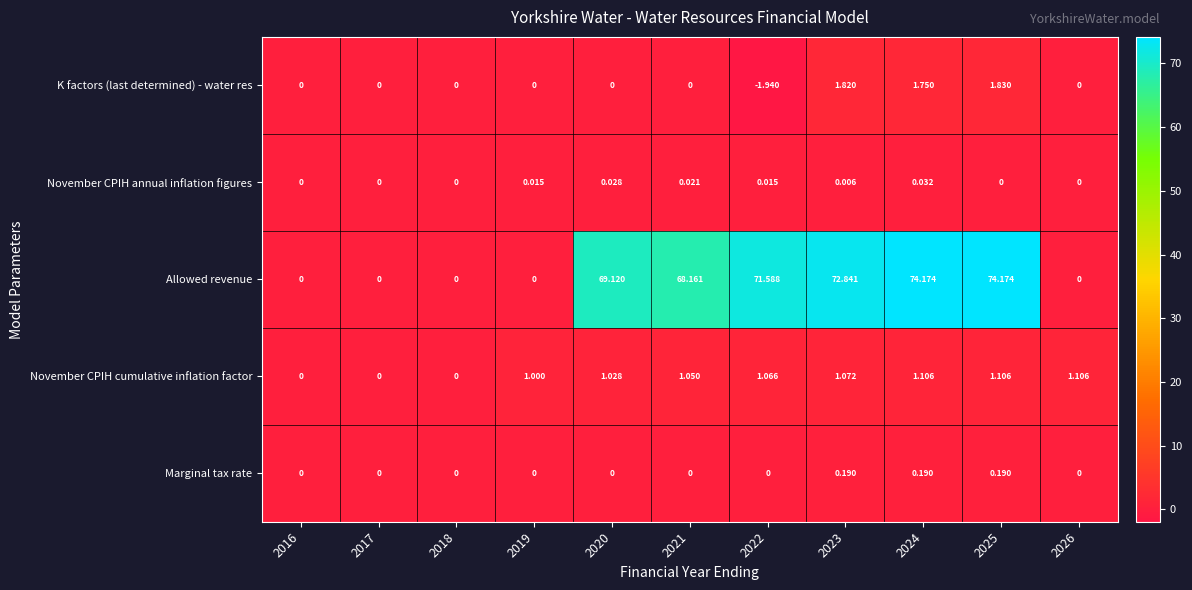

List the series in order of their peak value, highest first.

Allowed revenue, K factors (last determined) - water res, November CPIH cumulative inflation factor, Marginal tax rate, November CPIH annual inflation figures